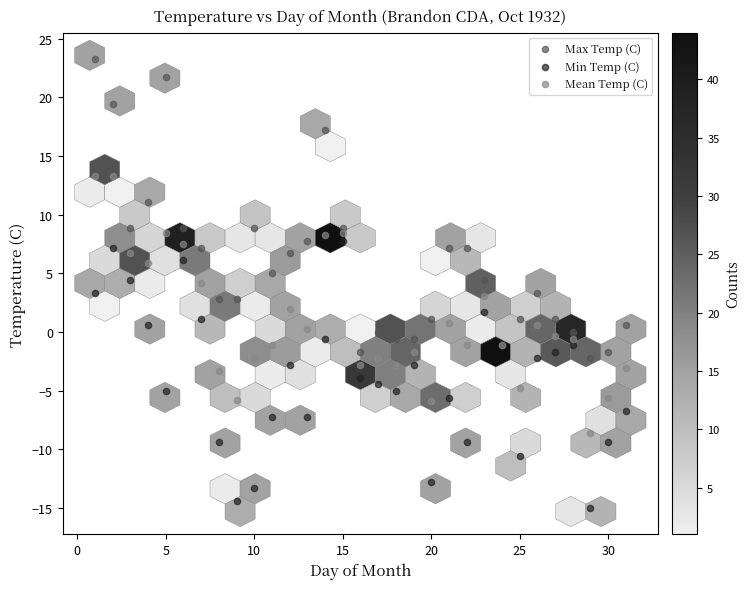

Which series has the largest Y range (max minus min)?

Max Temp (C)